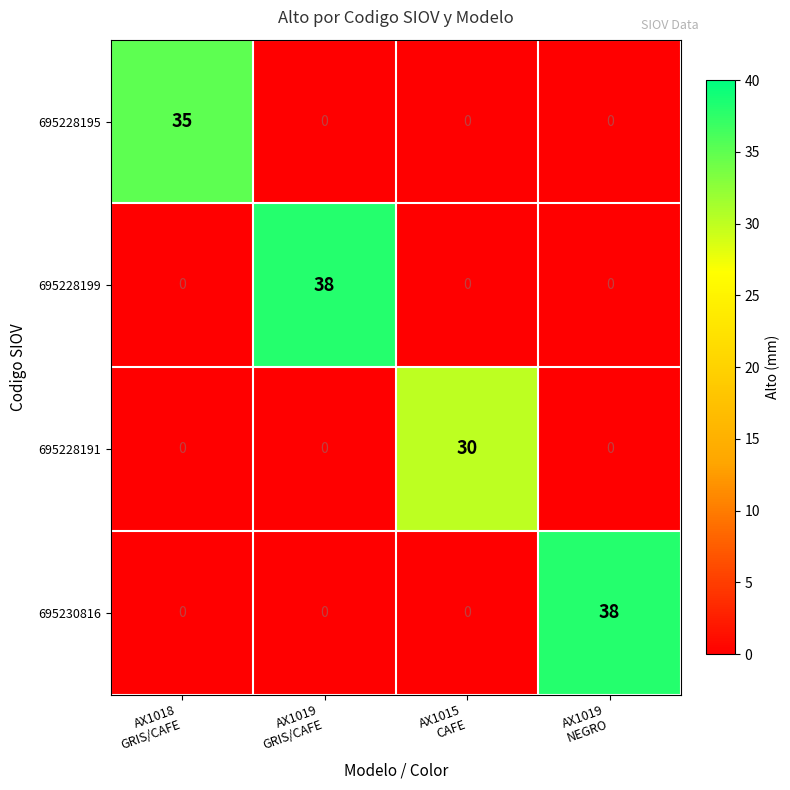

What is the greatest value displayed?

38